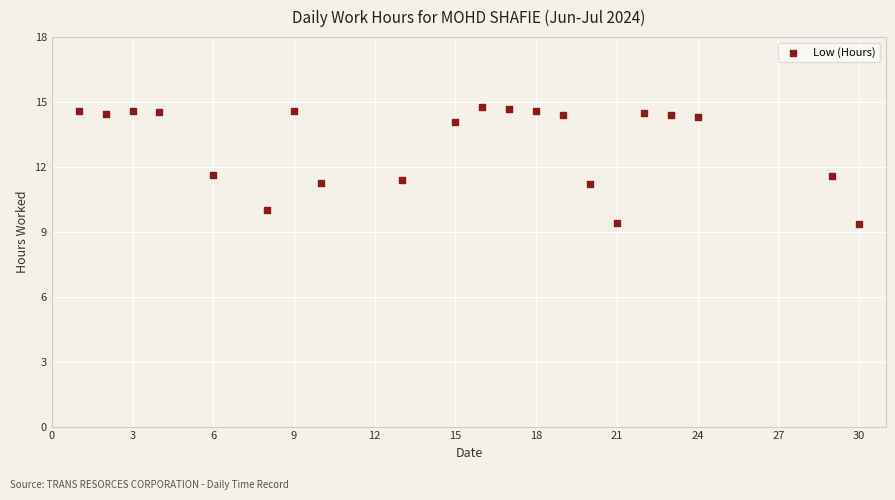

What is the range of X values (max minus min)?

29.0